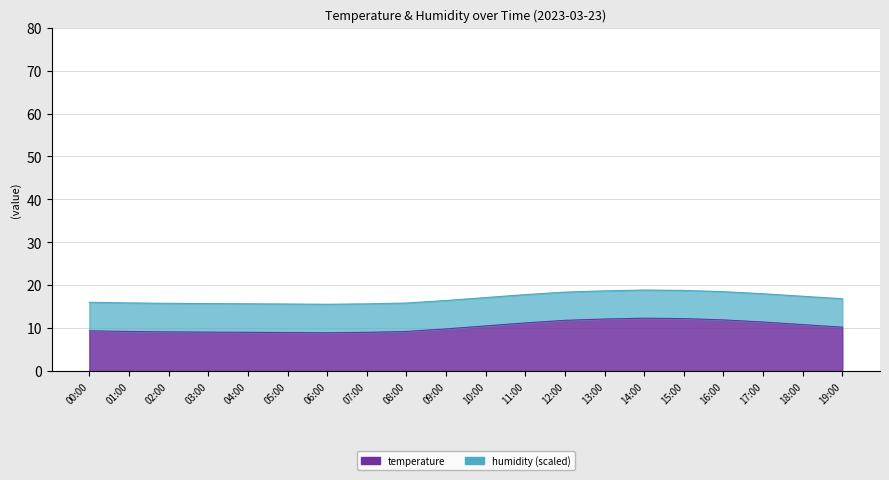

Is it true that the value at 13:00 is 12.1?

True